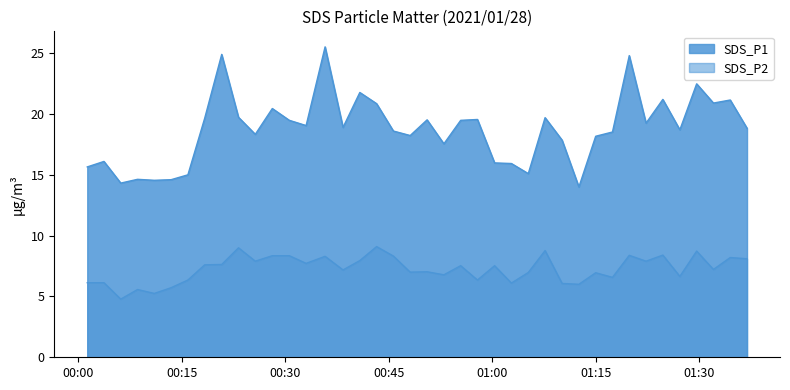

What are all the series names shown in the legend?

SDS_P1, SDS_P2